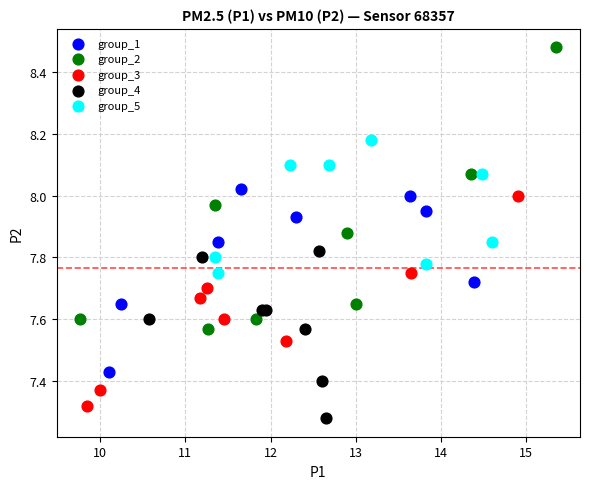

What are all the series names shown in the legend?

group_1, group_2, group_3, group_4, group_5